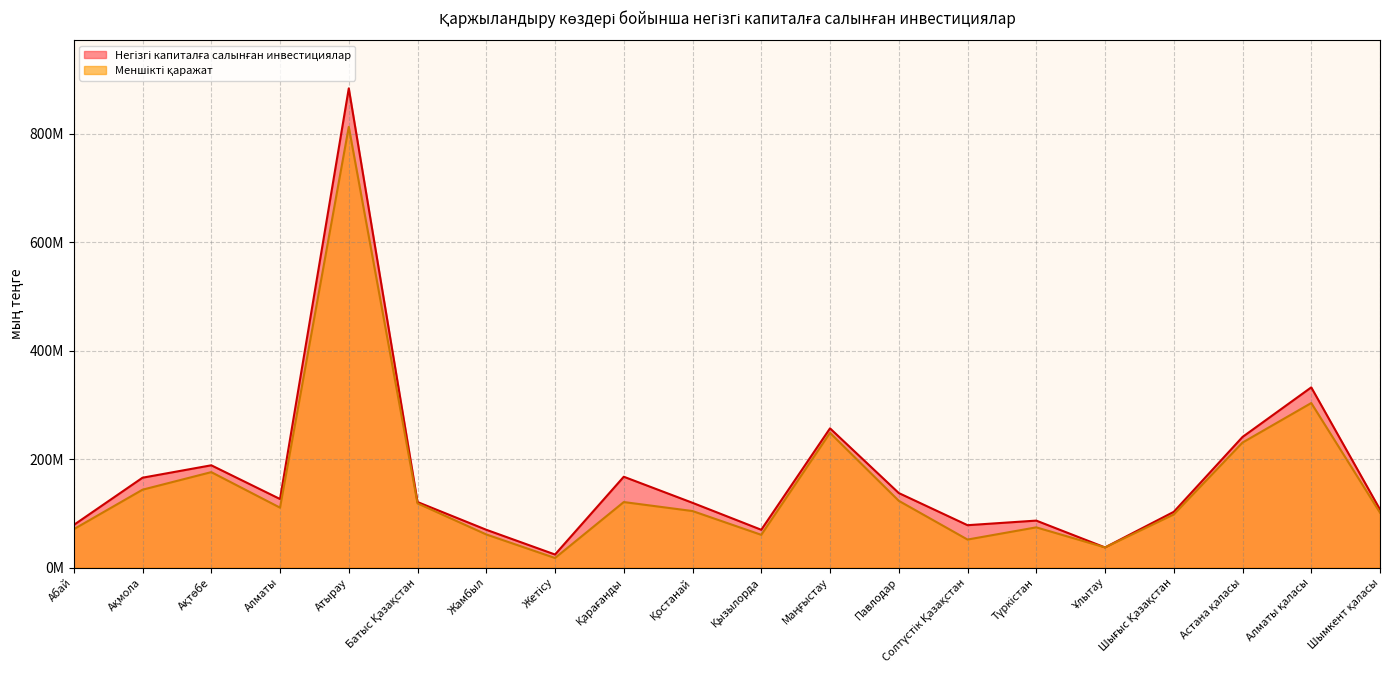

Which series has the largest range (max minus min)?

Негізгі капиталға салынған инвестициялар